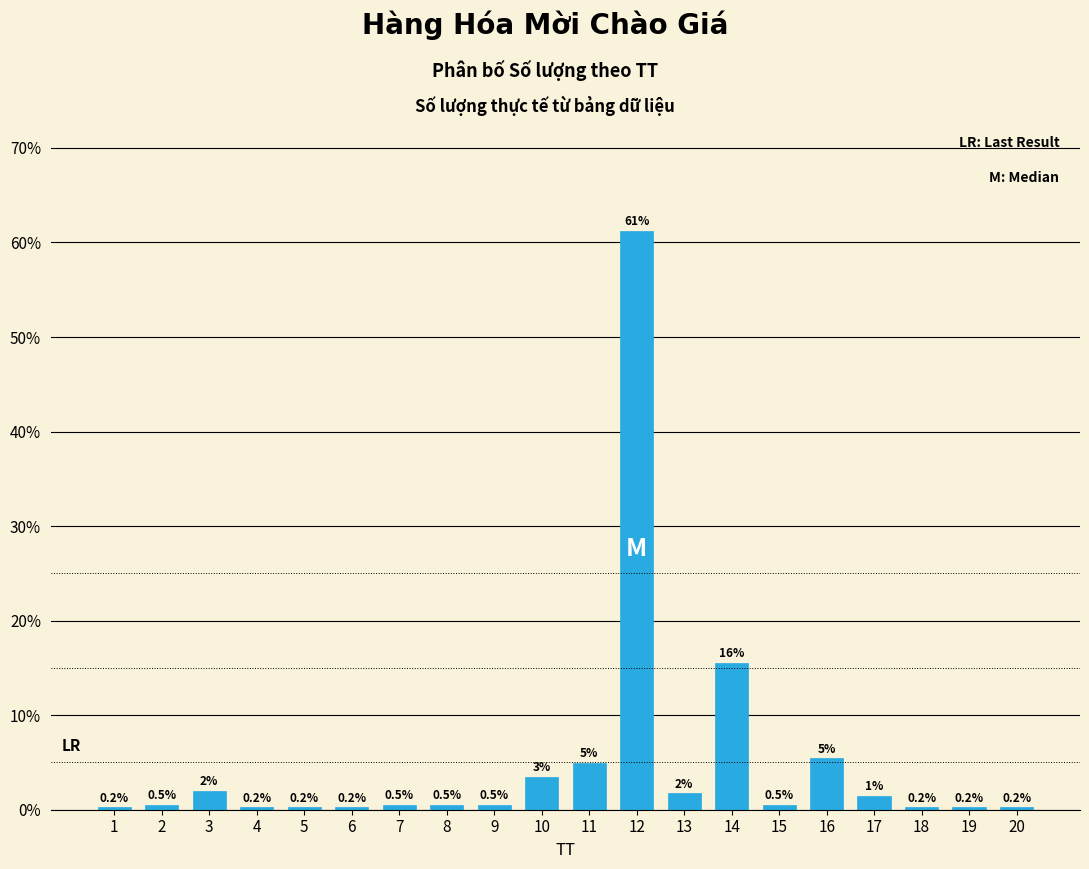

What is the maximum value shown in the chart?

61.2